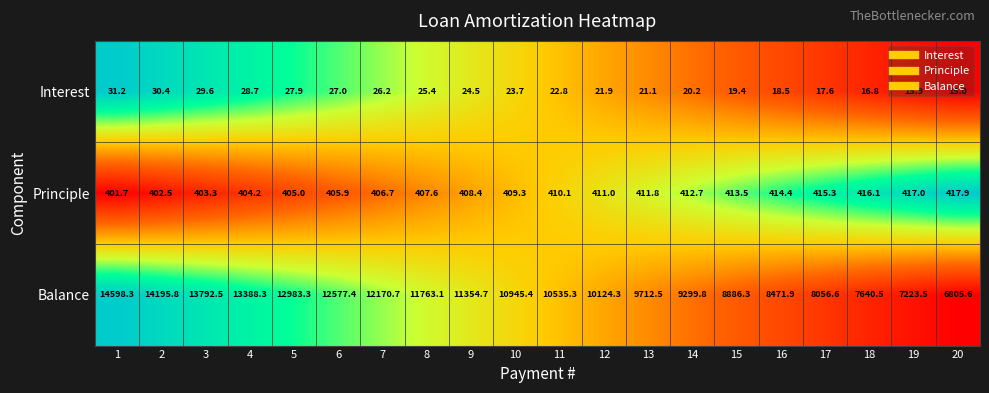

At which category is the sum across all series the highest?

1